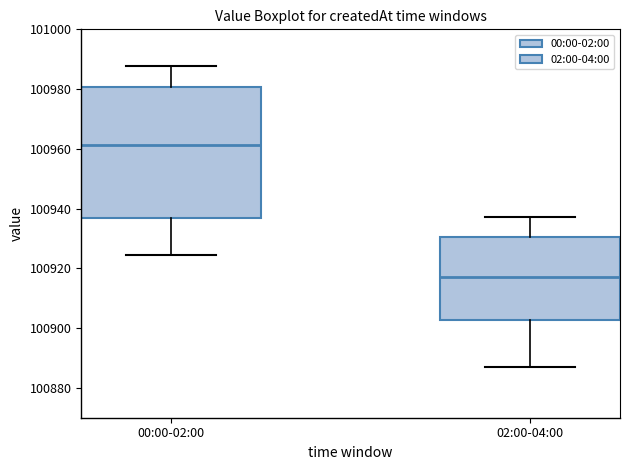

Comparing the boxes themselves (not the whiskers), which one is the tallest?

00:00-02:00